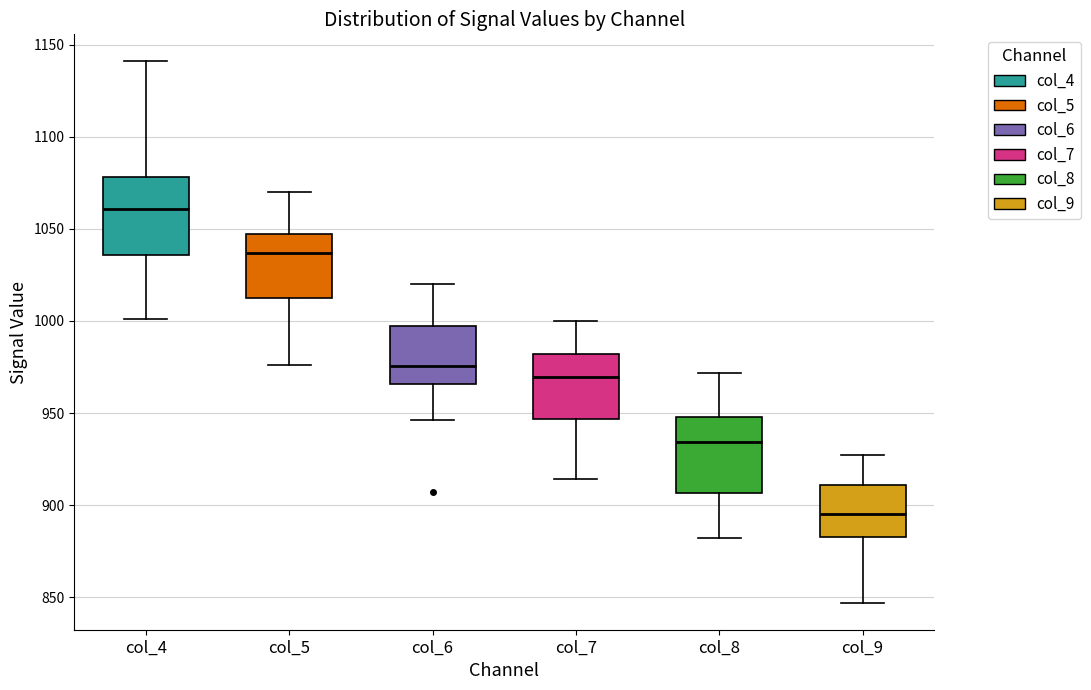

Reading left to right, transcribe this box plot: for each box, give where its median line is, the range the box spans, and where its two whiskers end, as read against the y-axis. The values are not printed on the chart, so give them approximately, as read against the axis.

col_4: median 1060, box 1035 to 1080, whiskers 1000 to 1140
col_5: median 1035, box 1015 to 1045, whiskers 975 to 1070
col_6: median 975, box 965 to 995, whiskers 945 to 1020
col_7: median 970, box 945 to 980, whiskers 915 to 1000
col_8: median 935, box 905 to 950, whiskers 880 to 970
col_9: median 895, box 885 to 910, whiskers 845 to 925